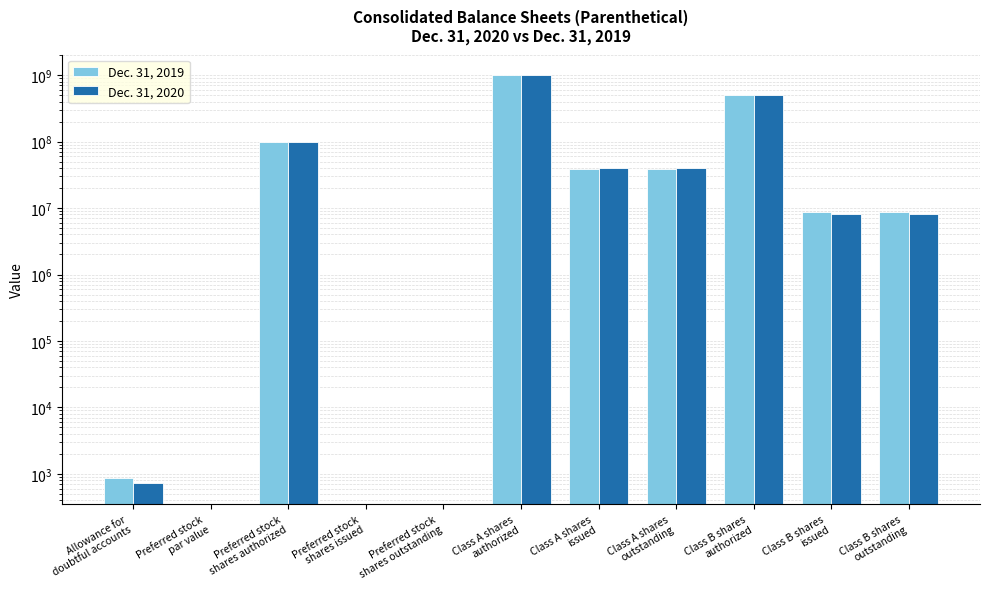

Are the bars grouped side by side (vs. stacked)?

Yes